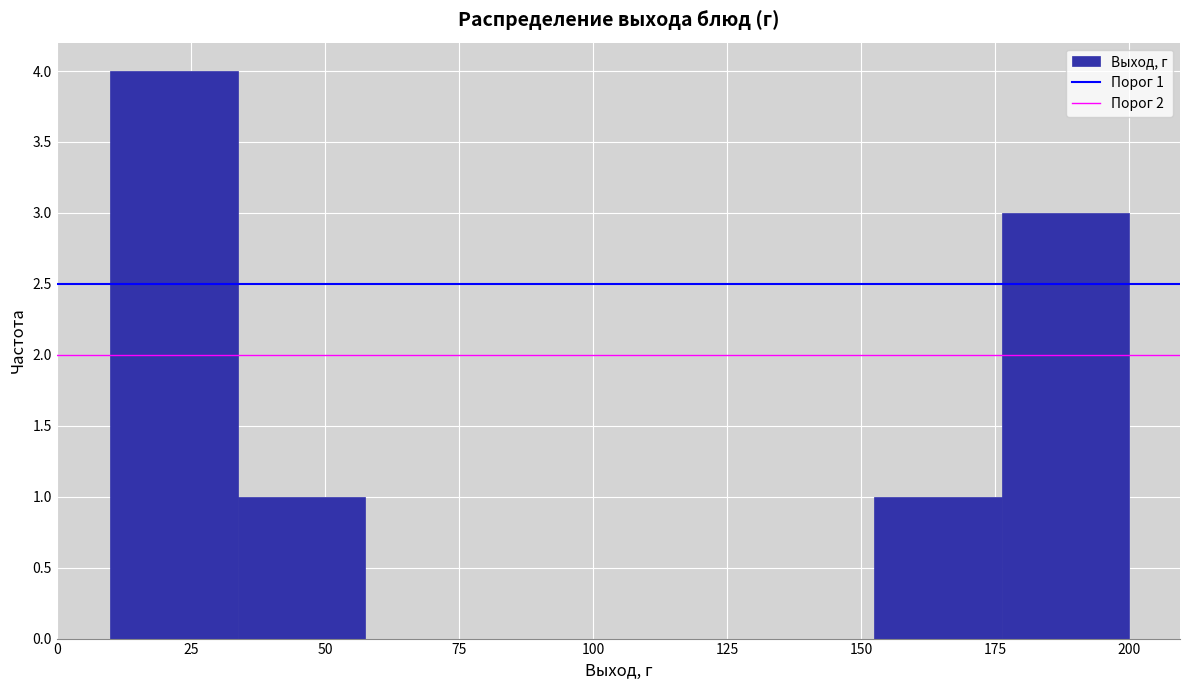

Over which range of the x-axis is the bar tallest?

10 to 35